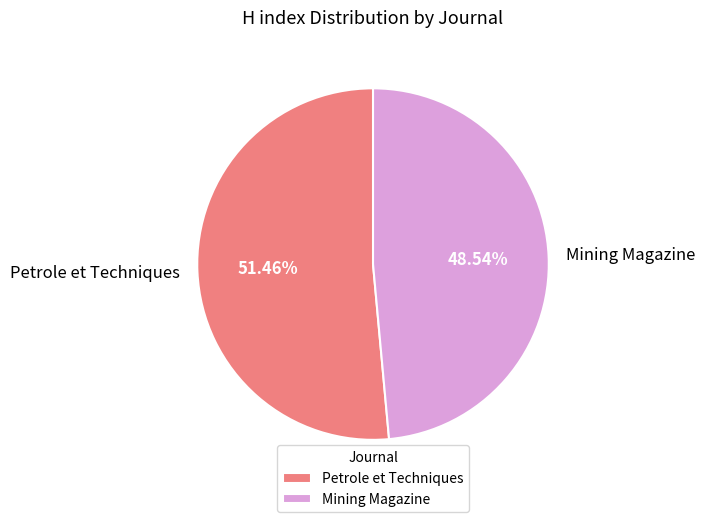

What is the majority slice?

Petrole et Techniques